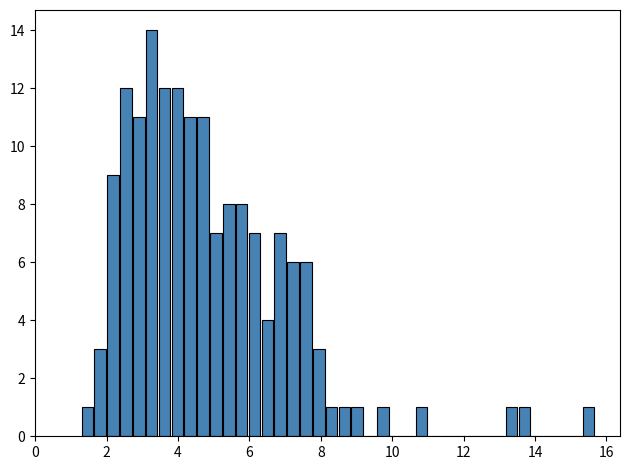

Read against the x-axis, roughly where is the centre of the tallest bar?

3.2